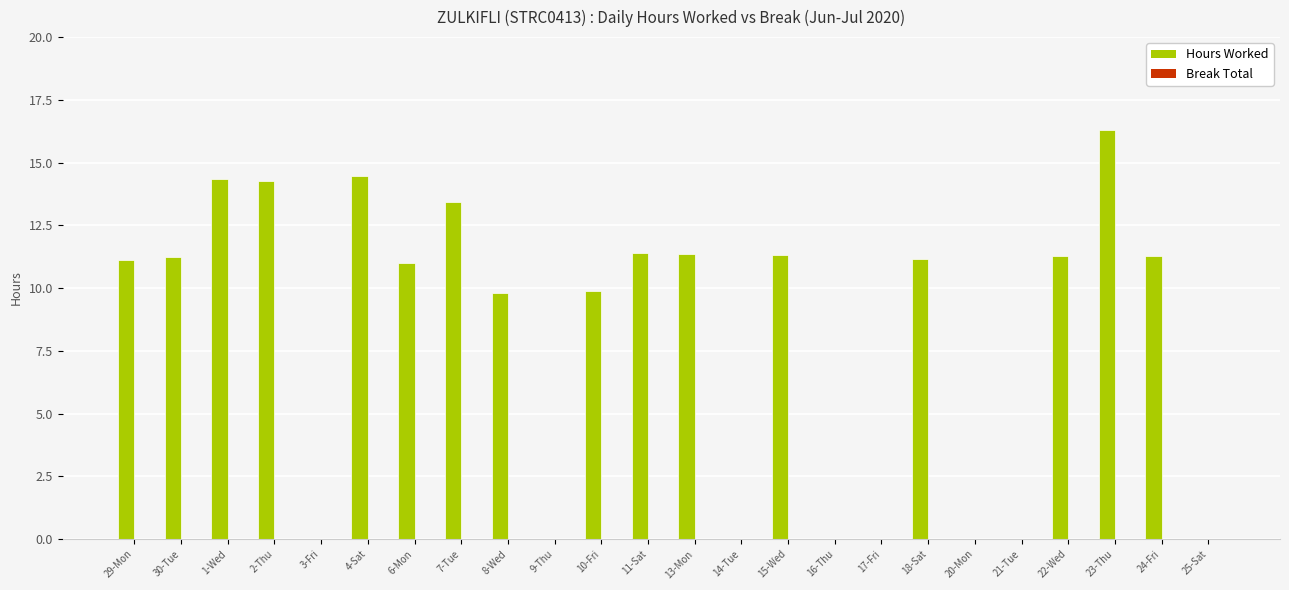

The value at 11-Sat is 11.4. True or false?

True